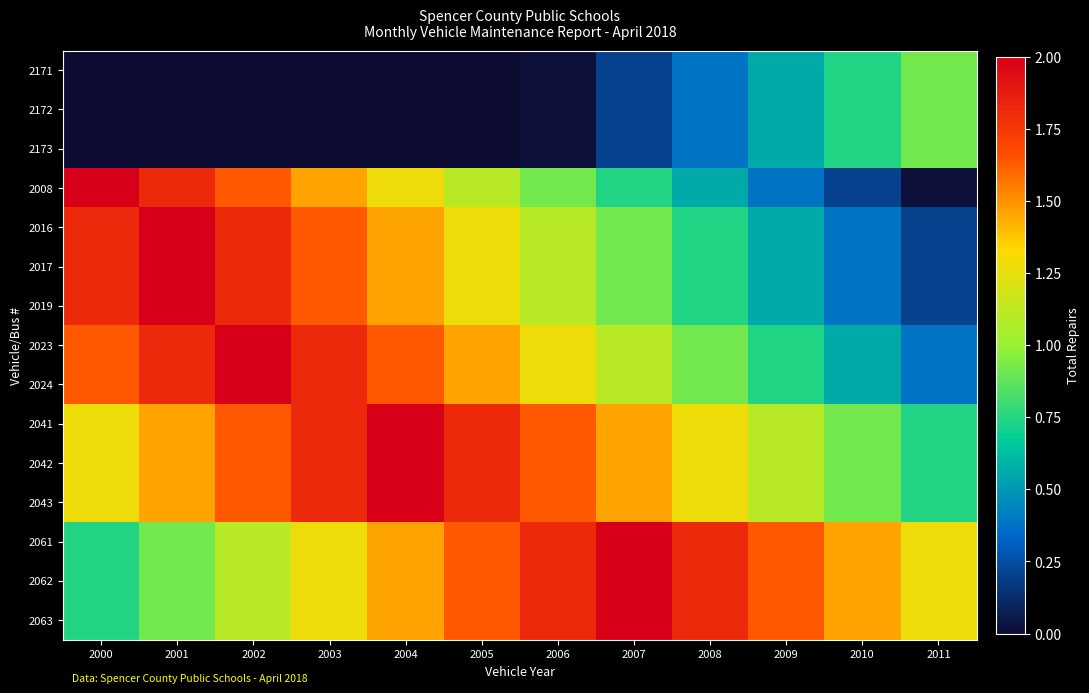

Reading left to right, extract all data points from this chart.

2171: 2000=0.0	2001=0.0	2002=0.0	2003=0.0	2004=0.0	2005=0.0	2006=0.0	2007=0.2	2008=0.4	2009=0.6	2010=0.7	2011=0.9
2172: 2000=0.0	2001=0.0	2002=0.0	2003=0.0	2004=0.0	2005=0.0	2006=0.0	2007=0.2	2008=0.4	2009=0.6	2010=0.7	2011=0.9
2173: 2000=0.0	2001=0.0	2002=0.0	2003=0.0	2004=0.0	2005=0.0	2006=0.0	2007=0.2	2008=0.4	2009=0.6	2010=0.7	2011=0.9
2008: 2000=2.0	2001=1.8	2002=1.6	2003=1.5	2004=1.3	2005=1.1	2006=0.9	2007=0.7	2008=0.6	2009=0.4	2010=0.2	2011=0.0
2016: 2000=1.8	2001=2.0	2002=1.8	2003=1.6	2004=1.5	2005=1.3	2006=1.1	2007=0.9	2008=0.7	2009=0.6	2010=0.4	2011=0.2
2017: 2000=1.8	2001=2.0	2002=1.8	2003=1.6	2004=1.5	2005=1.3	2006=1.1	2007=0.9	2008=0.7	2009=0.6	2010=0.4	2011=0.2
2019: 2000=1.8	2001=2.0	2002=1.8	2003=1.6	2004=1.5	2005=1.3	2006=1.1	2007=0.9	2008=0.7	2009=0.6	2010=0.4	2011=0.2
2023: 2000=1.6	2001=1.8	2002=2.0	2003=1.8	2004=1.6	2005=1.5	2006=1.3	2007=1.1	2008=0.9	2009=0.7	2010=0.6	2011=0.4
2024: 2000=1.6	2001=1.8	2002=2.0	2003=1.8	2004=1.6	2005=1.5	2006=1.3	2007=1.1	2008=0.9	2009=0.7	2010=0.6	2011=0.4
2041: 2000=1.3	2001=1.5	2002=1.6	2003=1.8	2004=2.0	2005=1.8	2006=1.6	2007=1.5	2008=1.3	2009=1.1	2010=0.9	2011=0.7
2042: 2000=1.3	2001=1.5	2002=1.6	2003=1.8	2004=2.0	2005=1.8	2006=1.6	2007=1.5	2008=1.3	2009=1.1	2010=0.9	2011=0.7
2043: 2000=1.3	2001=1.5	2002=1.6	2003=1.8	2004=2.0	2005=1.8	2006=1.6	2007=1.5	2008=1.3	2009=1.1	2010=0.9	2011=0.7
2061: 2000=0.7	2001=0.9	2002=1.1	2003=1.3	2004=1.5	2005=1.6	2006=1.8	2007=2.0	2008=1.8	2009=1.6	2010=1.5	2011=1.3
2062: 2000=0.7	2001=0.9	2002=1.1	2003=1.3	2004=1.5	2005=1.6	2006=1.8	2007=2.0	2008=1.8	2009=1.6	2010=1.5	2011=1.3
2063: 2000=0.7	2001=0.9	2002=1.1	2003=1.3	2004=1.5	2005=1.6	2006=1.8	2007=2.0	2008=1.8	2009=1.6	2010=1.5	2011=1.3